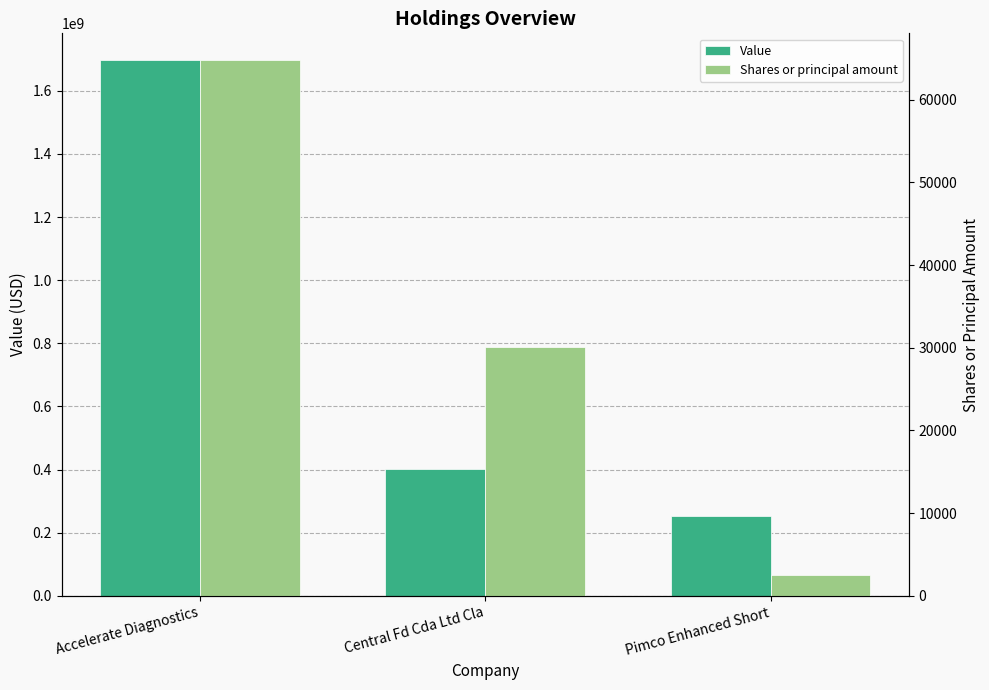

The value of Shares or principal amount at Accelerate Diagnostics is 64765. True or false?

True